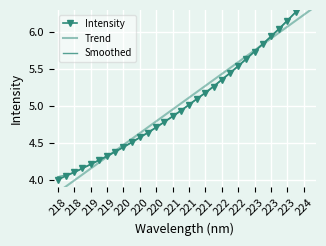

How many series are shown in this chart?

3